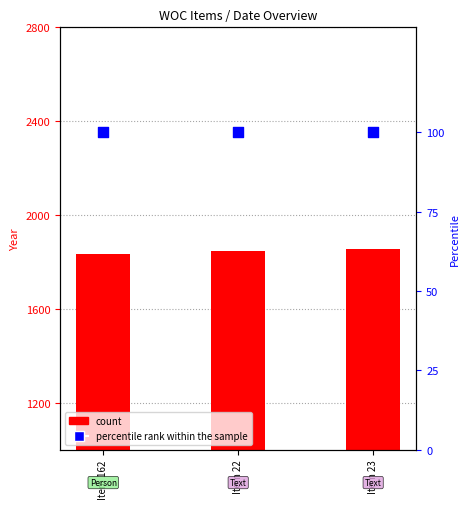

What is the total value across all series at Item 23?

1957